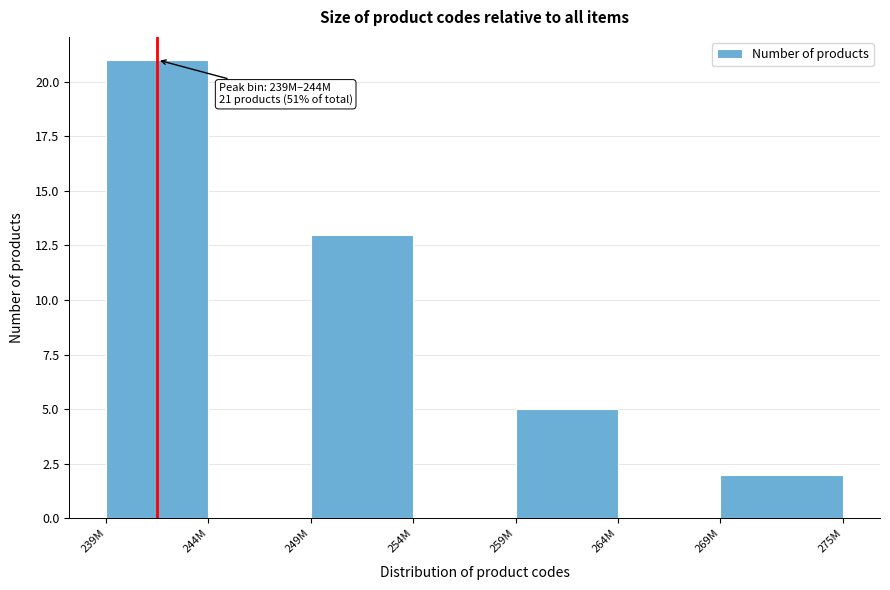

Reading right to left, transcribe all the data shown in this chart.

269M=2	264M=0	259M=5	254M=0	249M=13	244M=0	239M=21